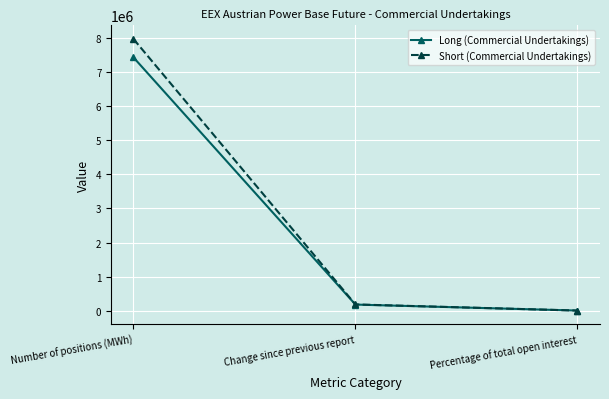

What is the lowest value of the Long (Commercial Undertakings) series?

90.9